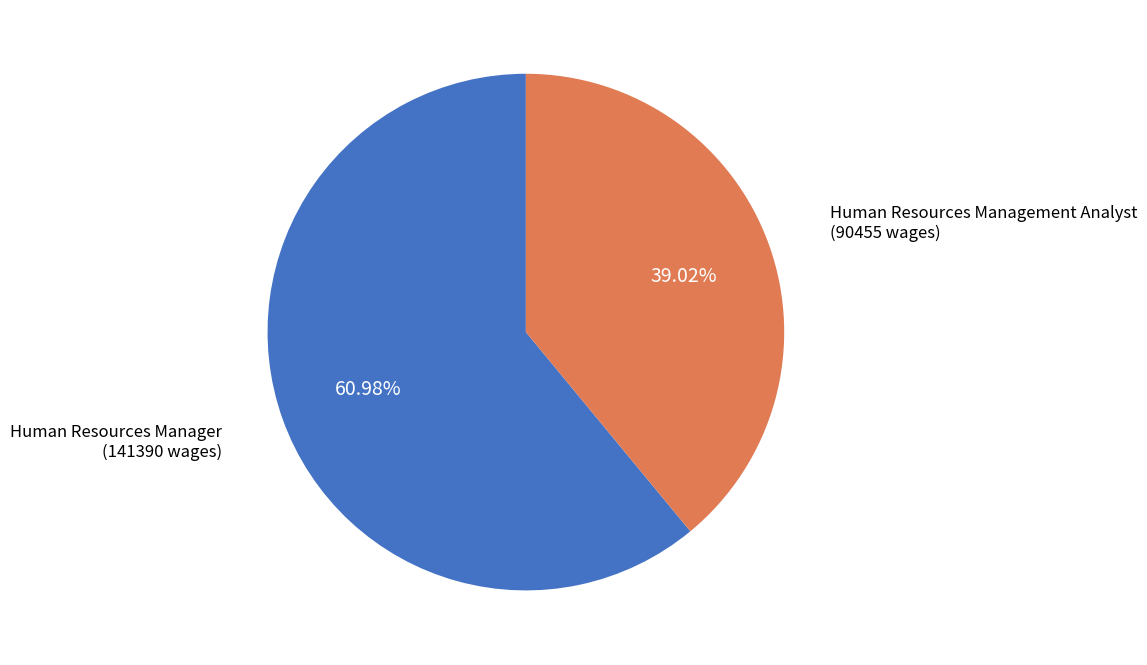

Is it true that Human Resources Management Analyst is 39% of the pie?

True